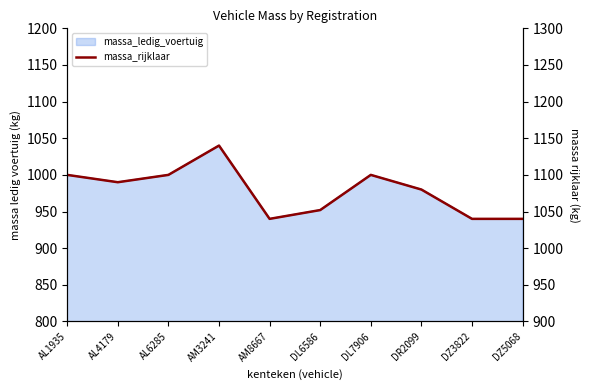

What is the value of the 2nd point from the left?

1090